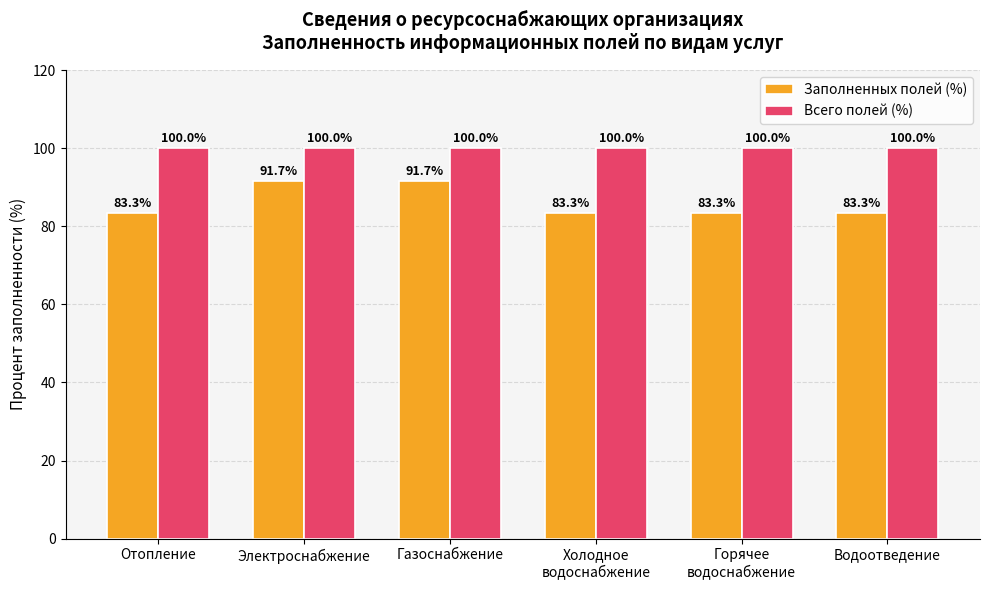

How many bars are there in total?

12